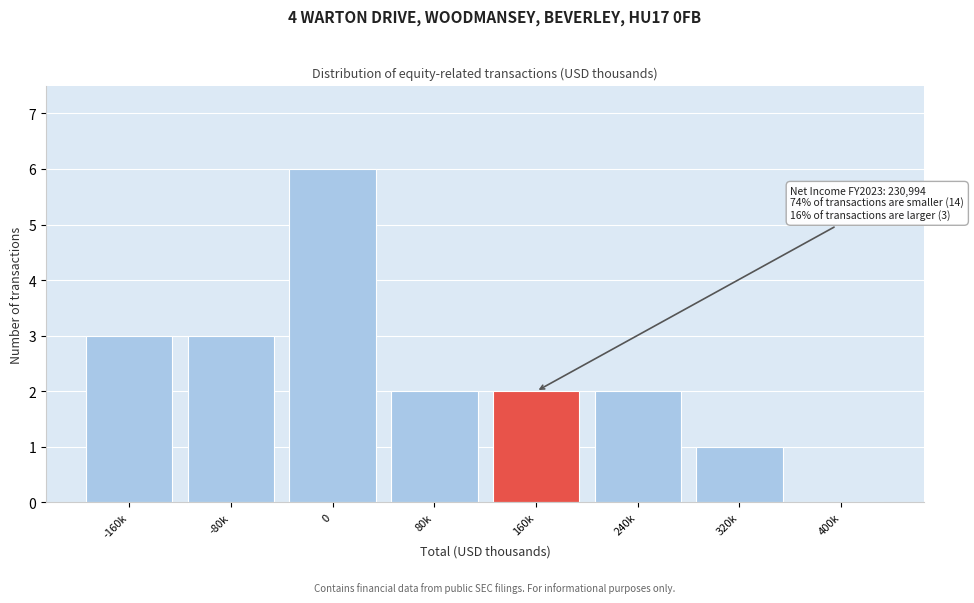

Reading right to left, extract all data points from this chart.

400k=0	320k=1	240k=2	160k=2	80k=2	0=6	-80k=3	-160k=3